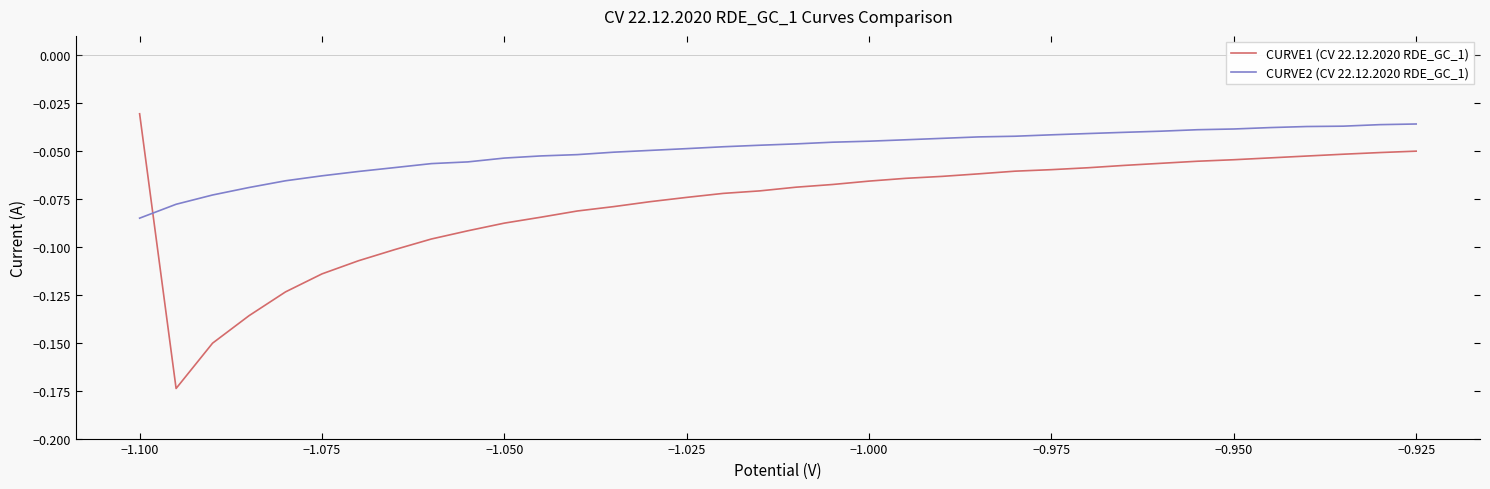

How many distinct data groups are displayed?

2